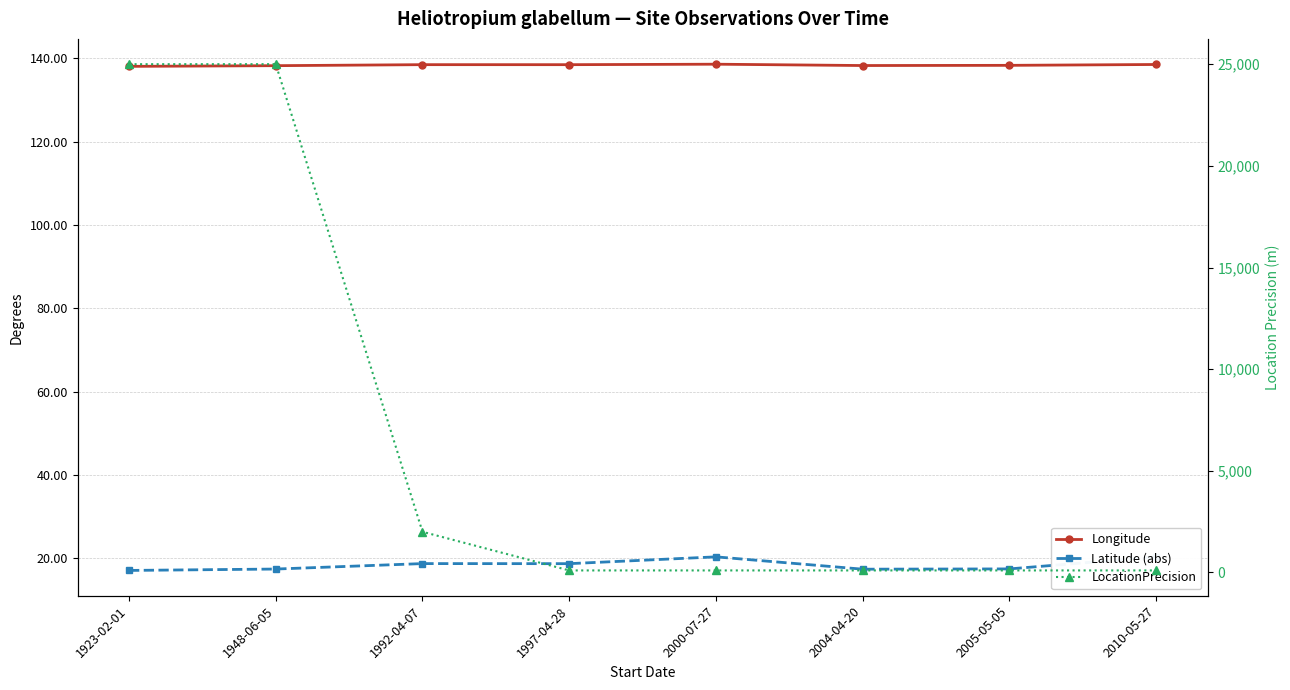

True or false: Longitude and Latitude (abs) intersect in this chart.

False